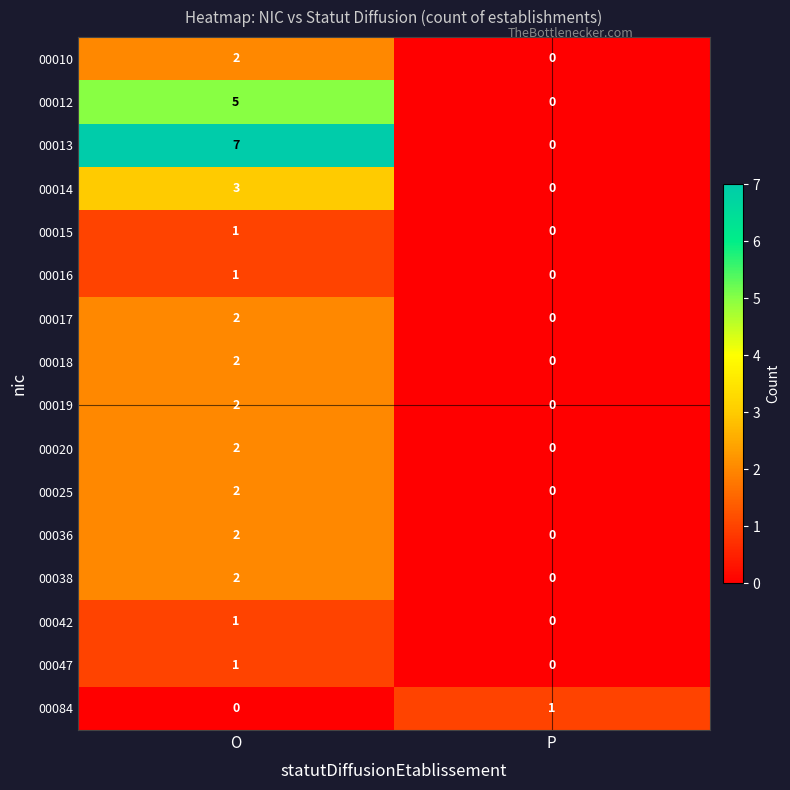

Between O and P, which series saw the biggest shift?

00013